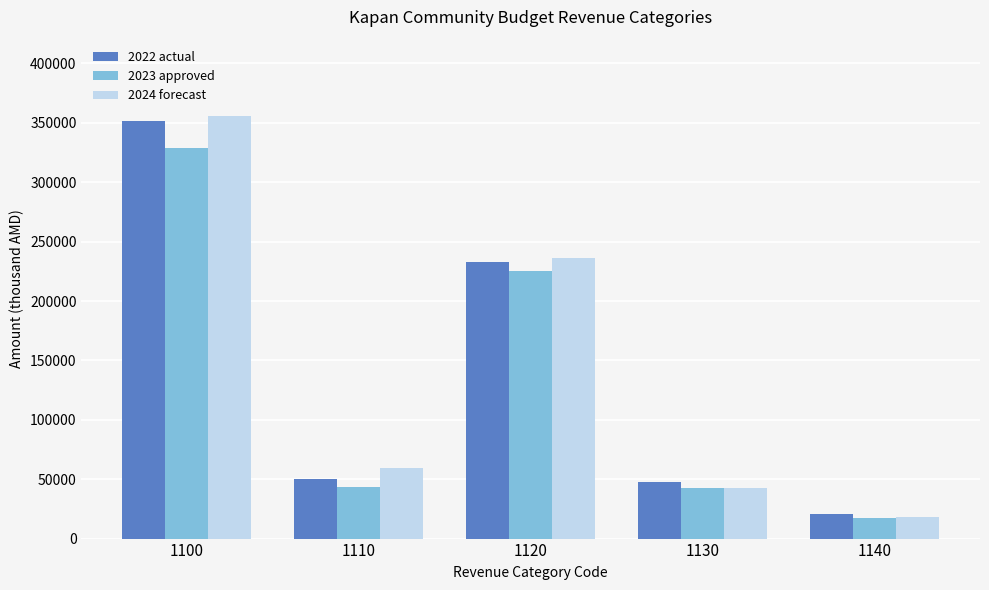

What is the sum of all 2024 forecast values?

711571.0